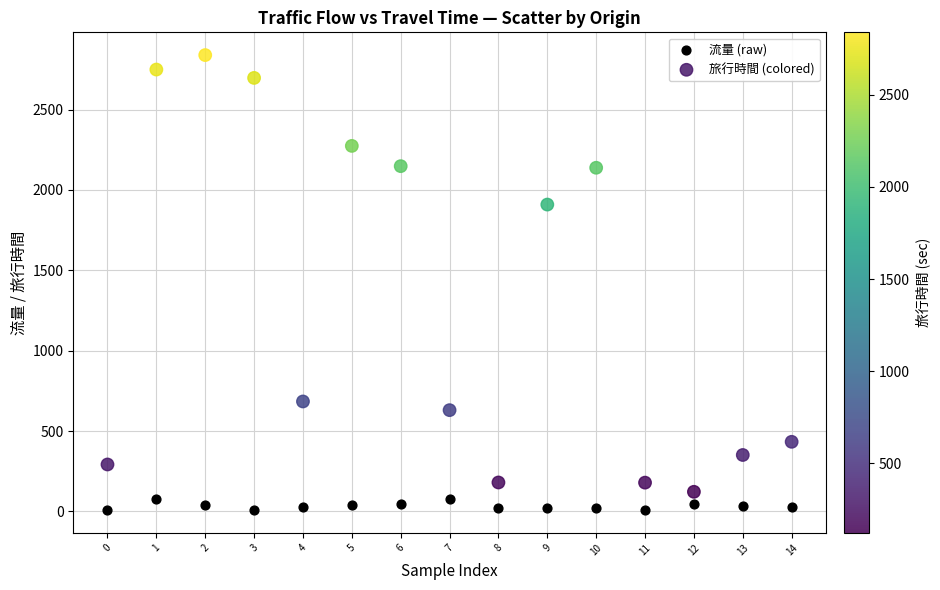

Across all series, what Y value is closest to 1423?

1909